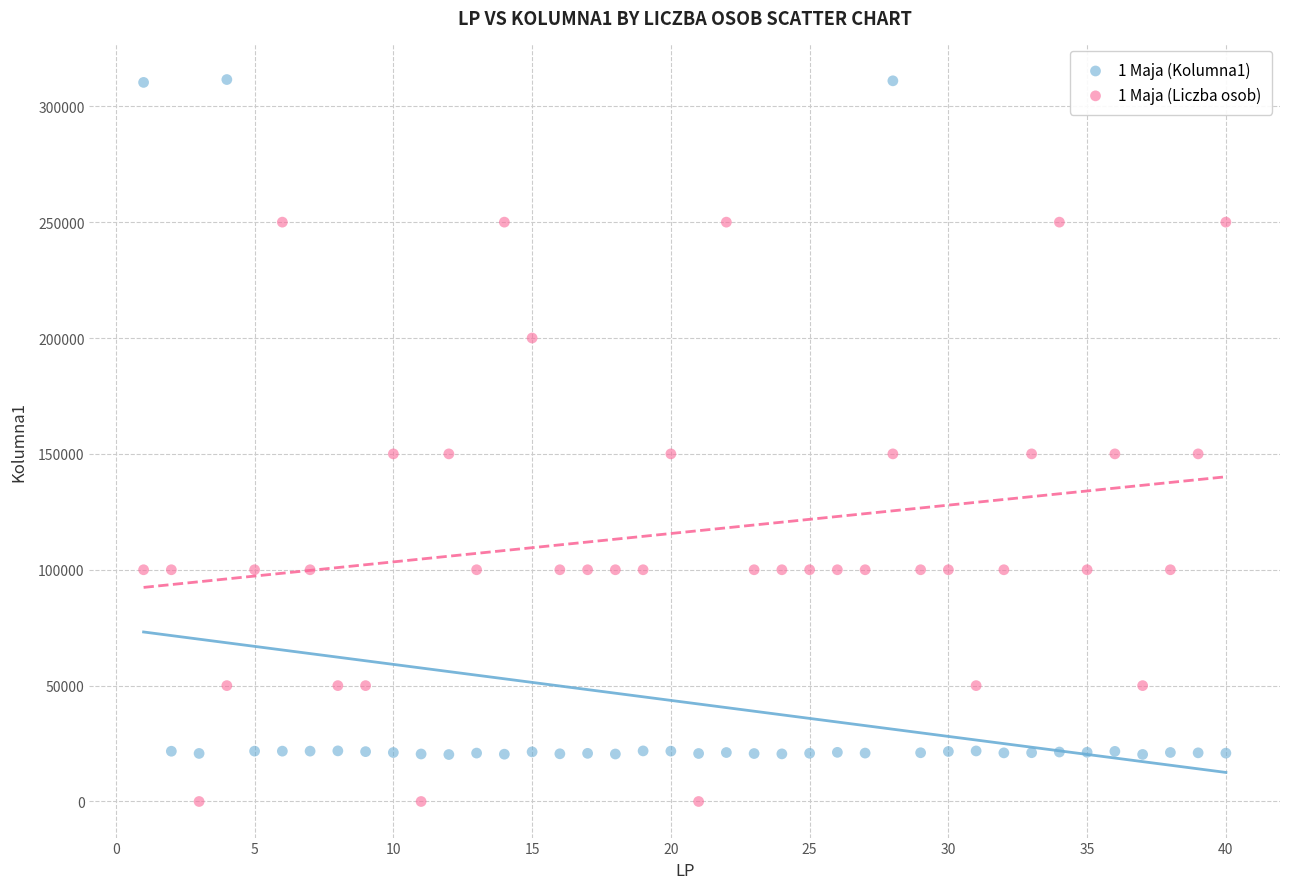

Across all data points, what is the range of Y values (max minus min)?

311537